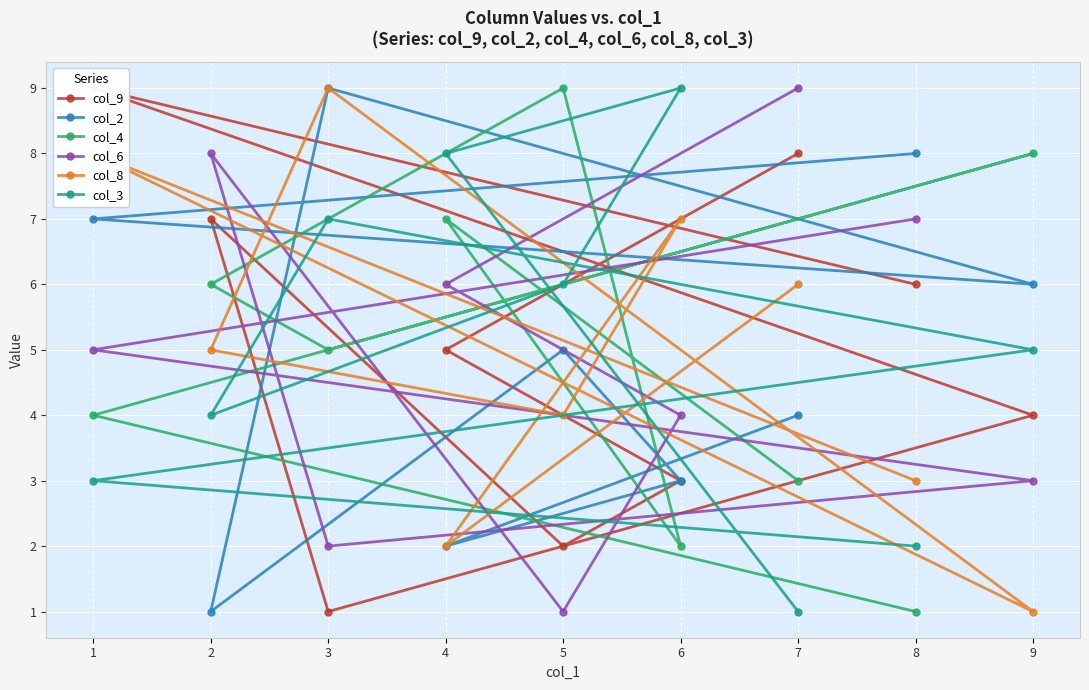

At how many categories does at least one series exceed 2?

9